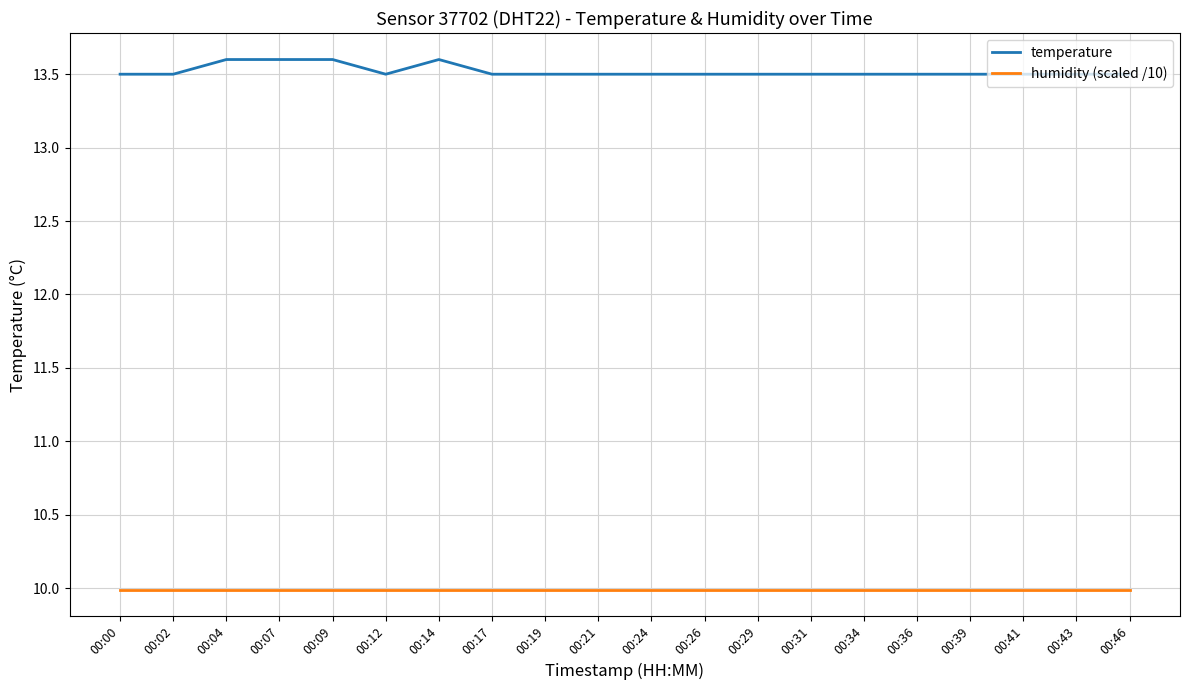

What are all the series names shown in the legend?

temperature, humidity (scaled /10)